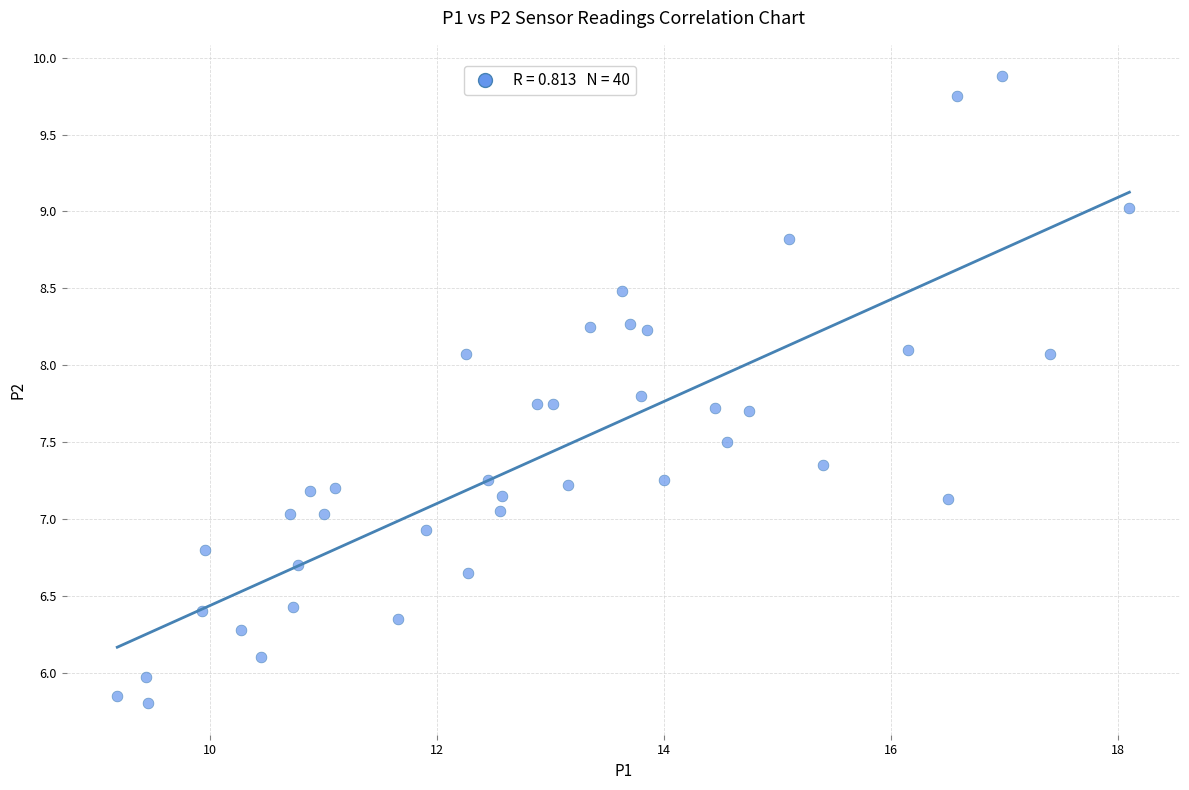

What is the range of Y values (max minus min)?

4.1